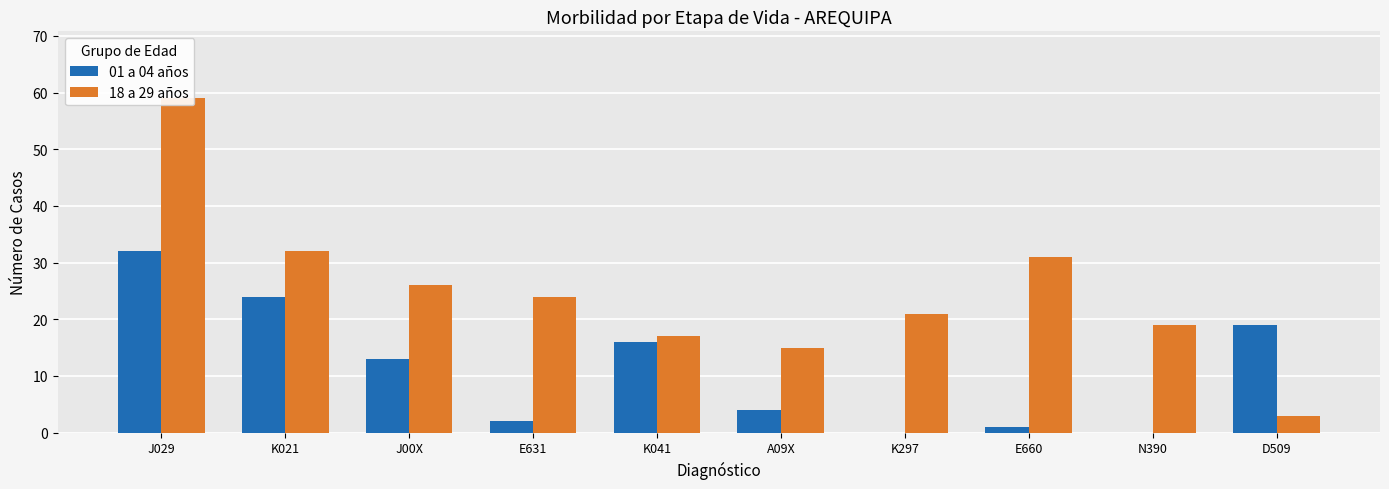

What is the difference between the second highest and second lowest values in the 18 a 29 años series?

17